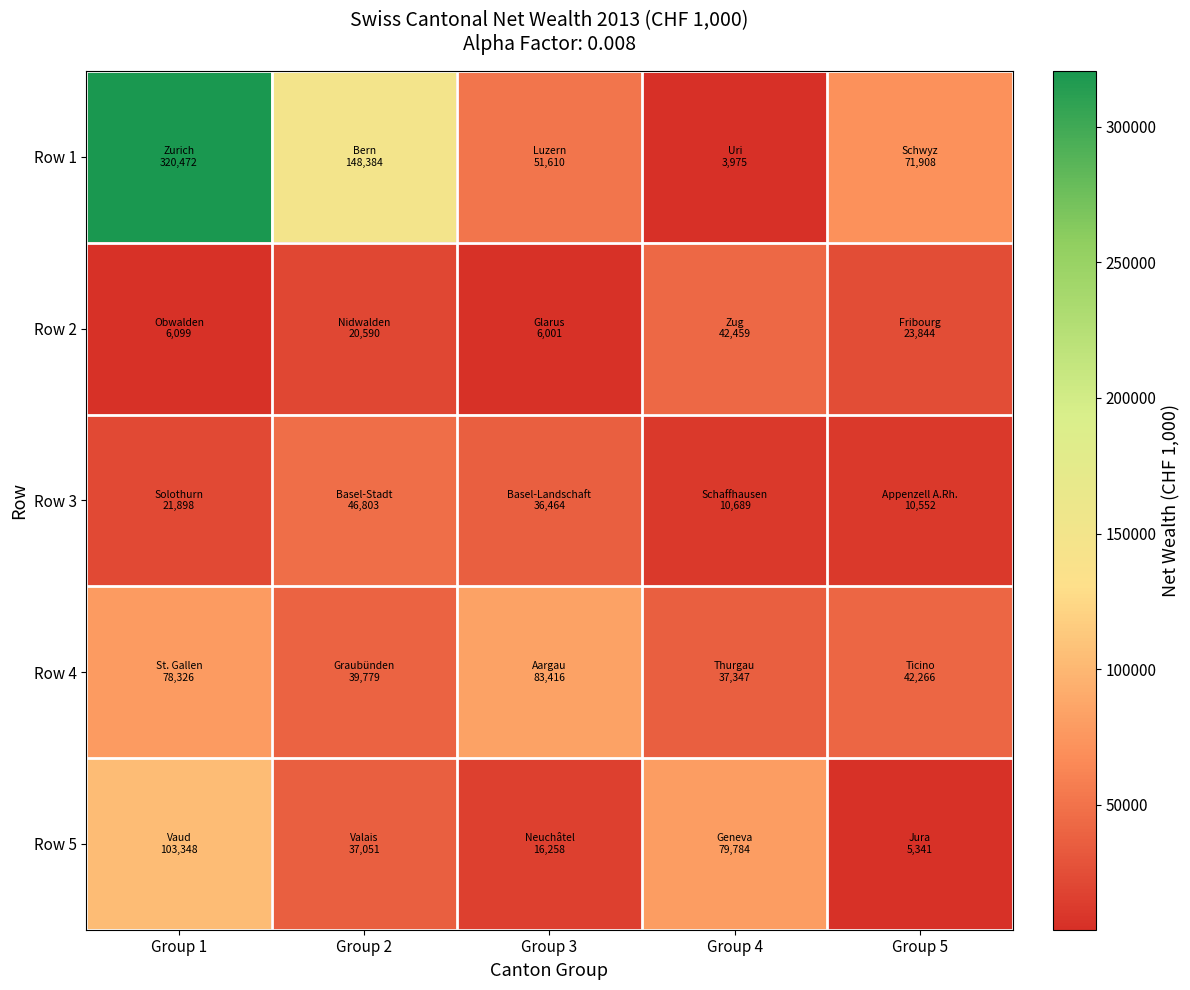

Which category has the lowest value across all series?

Group 4